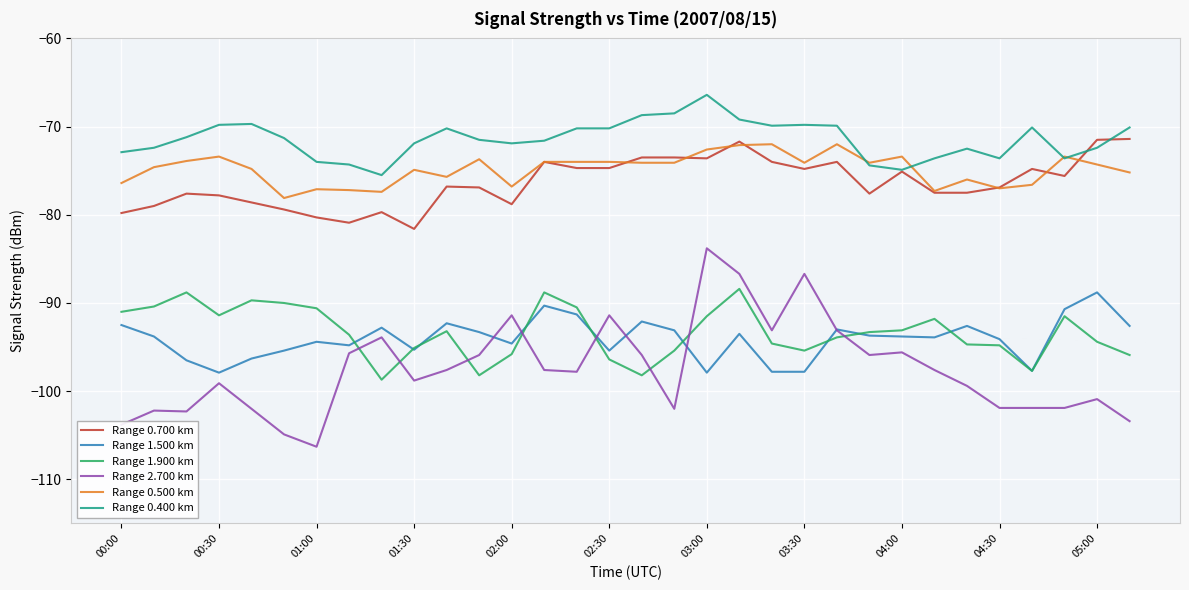

True or false: Range 0.700 km has more than 0 points higher than both neighbors.

True